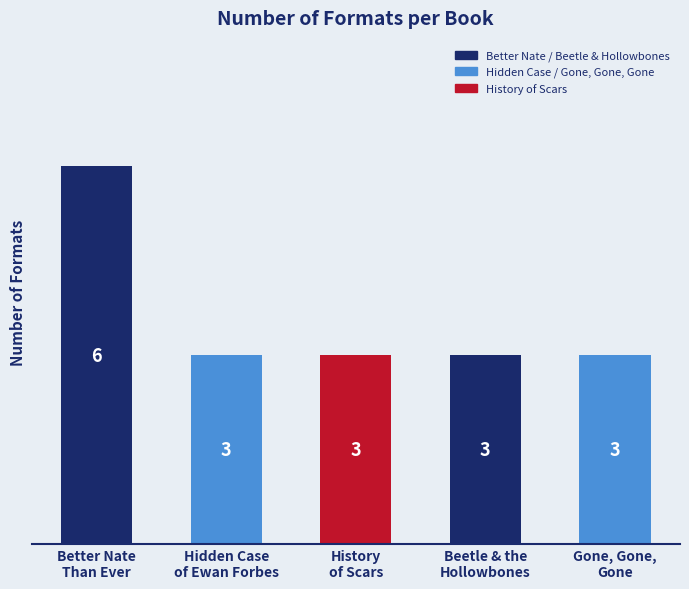

What is the maximum value shown in the chart?

6